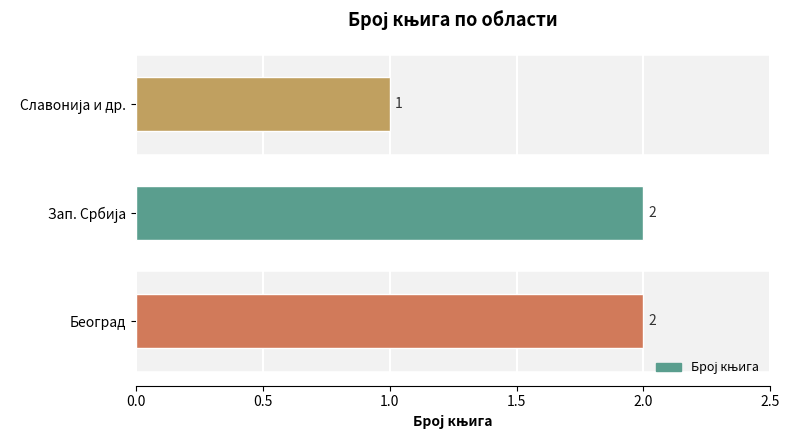

What is the maximum value shown in the chart?

2